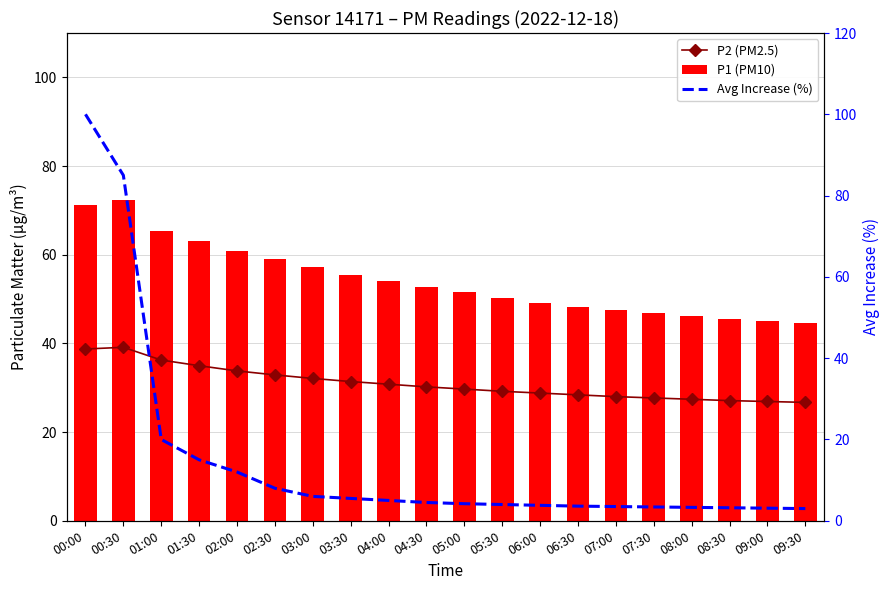

What are all the series names shown in the legend?

P2 (PM2.5), P1 (PM10), Avg Increase (%)